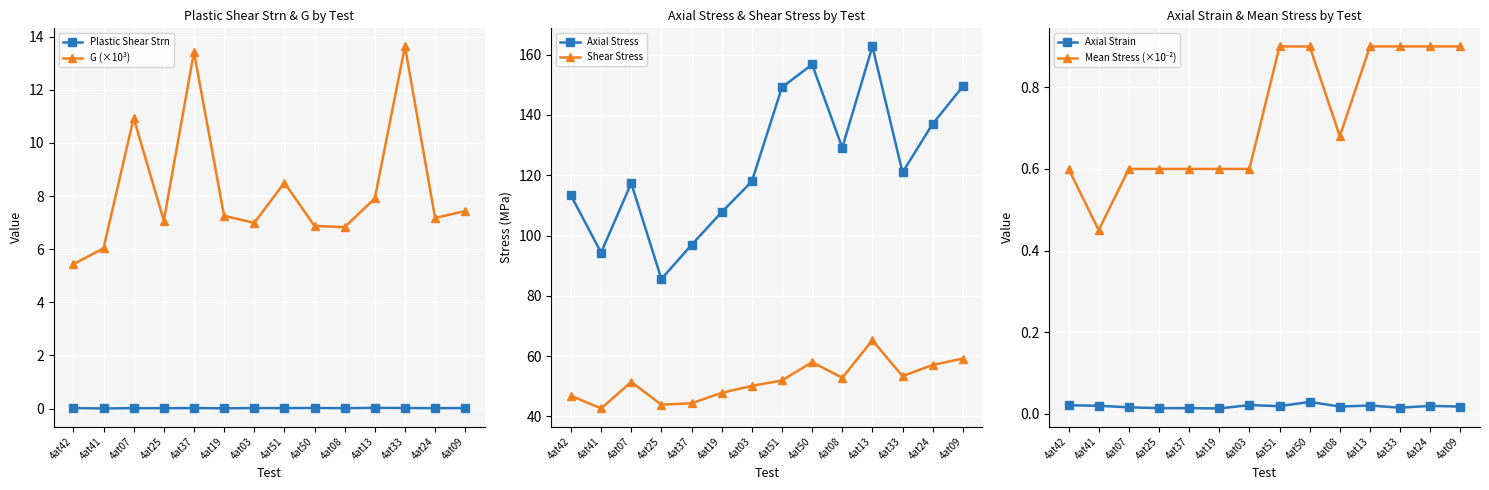

Which series has the largest total across all categories?

Axial Stress